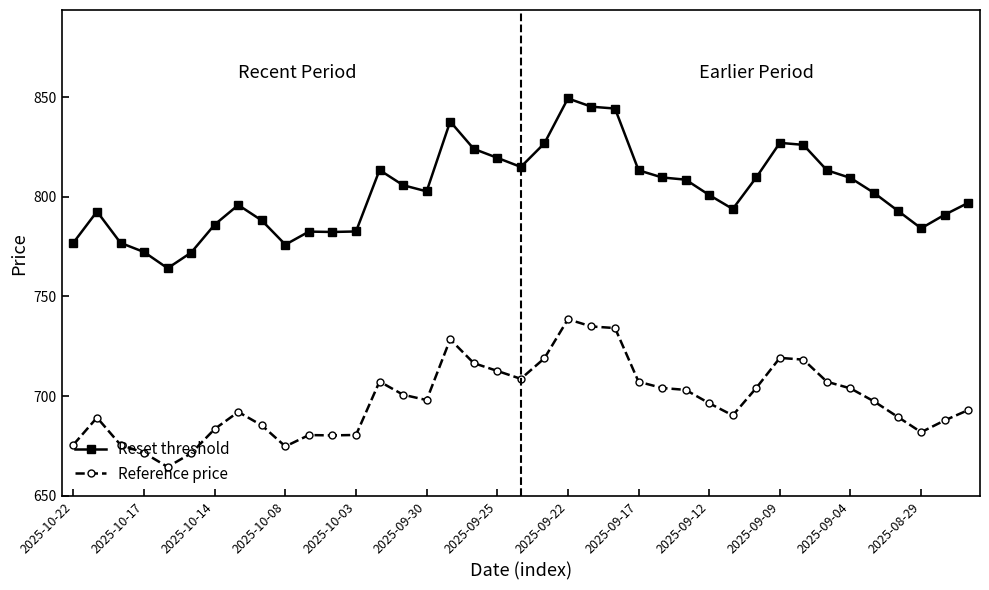

Which series has the largest total across all categories?

Reset threshold